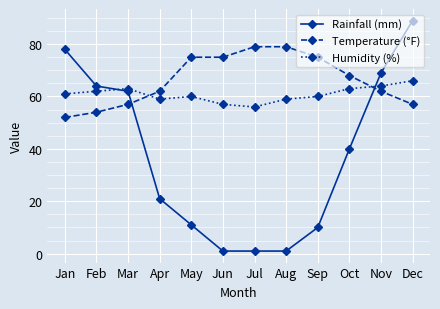

Reading left to right, list all the values displayed in this chart.

Rainfall (mm): 78	64	62	21	11	1	1	1	10	40	69	89
Temperature (°F): 52	54	57	62	75	75	79	79	75	68	62	57
Humidity (%): 61	62	63	59	60	57	56	59	60	63	64	66